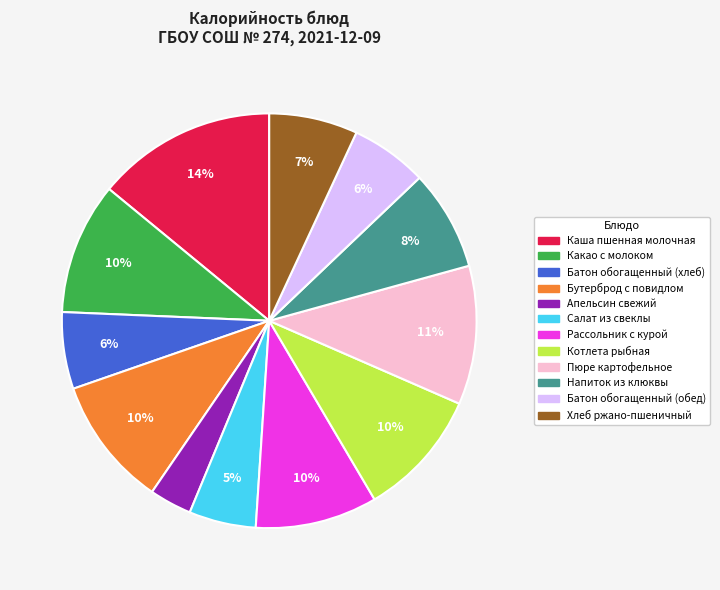

Approximately how many times larger is the value at Какао с молоком compared to Батон обогащенный (обед)?

1.7